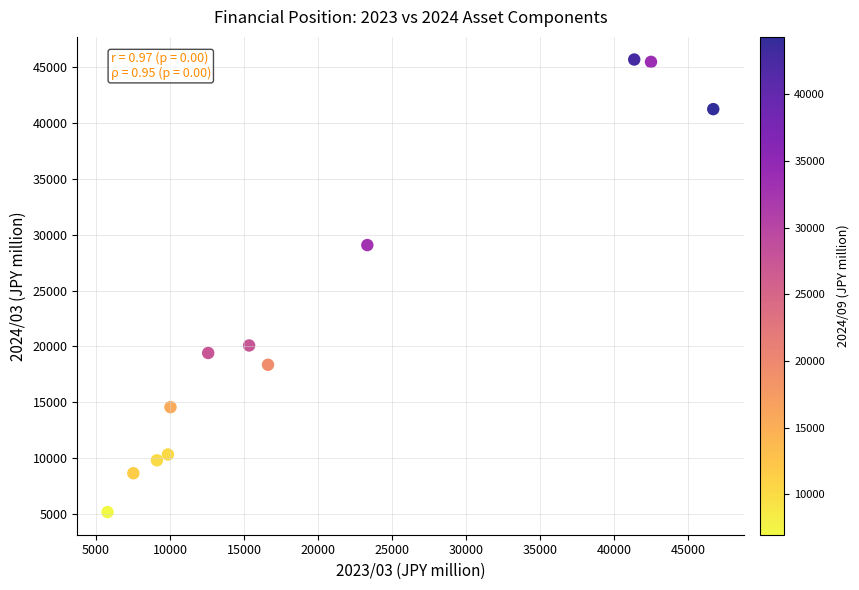

What Y value in the scatter plot is closest to 25426?

29072